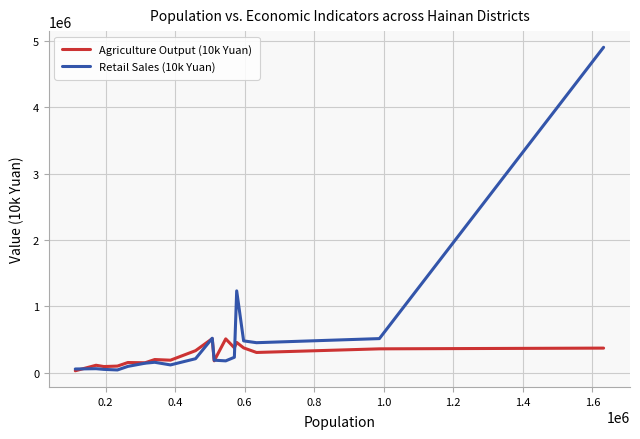

What are all the series names shown in the legend?

Agriculture Output (10k Yuan), Retail Sales (10k Yuan)